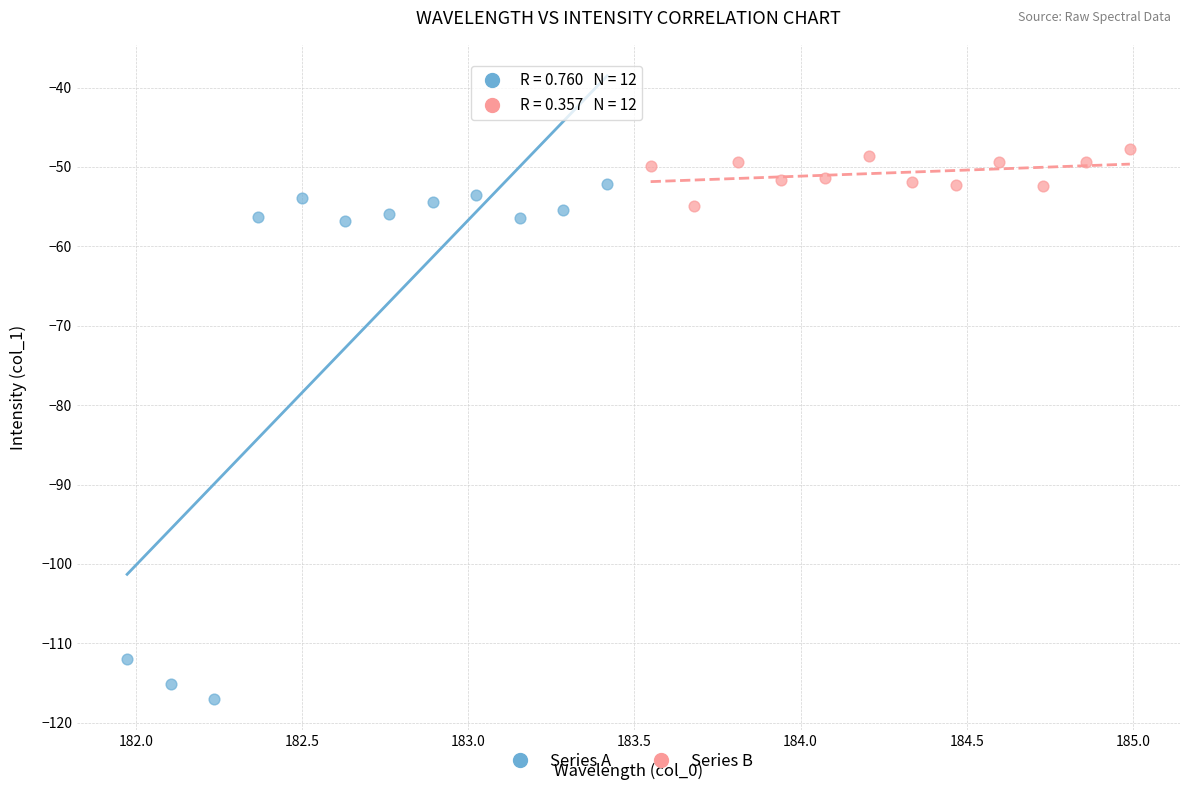

Which series reaches the maximum Y coordinate?

Series B